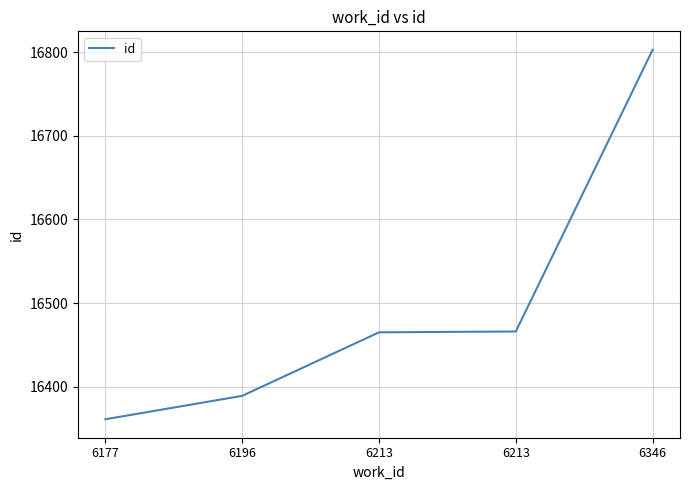

Reading right to left, what are all the values shown in this chart?

6346=16803	6213=16466	6213=16465	6196=16389	6177=16361